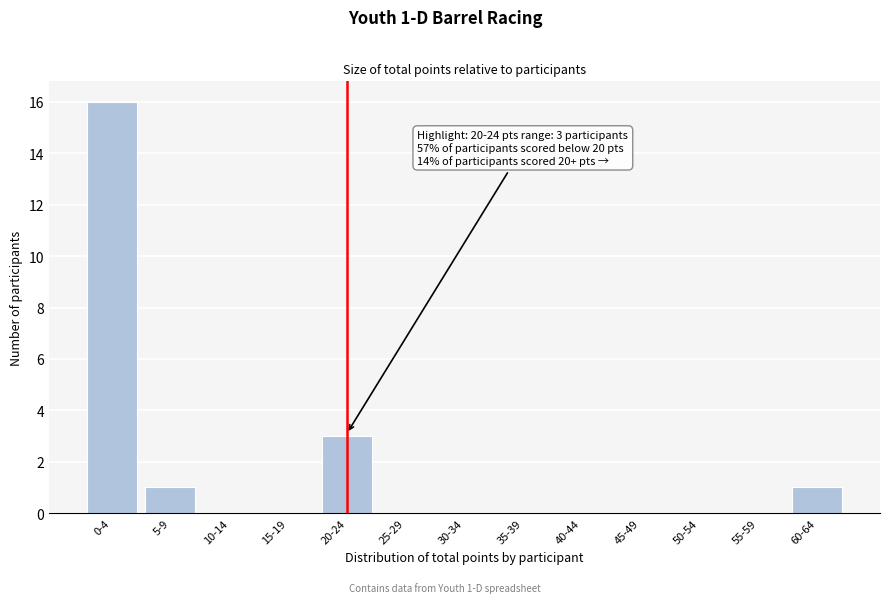

Reading left to right, what are all the values shown in this chart?

0-4=16	5-9=1	10-14=0	15-19=0	20-24=3	25-29=0	30-34=0	35-39=0	40-44=0	45-49=0	50-54=0	55-59=0	60-64=1